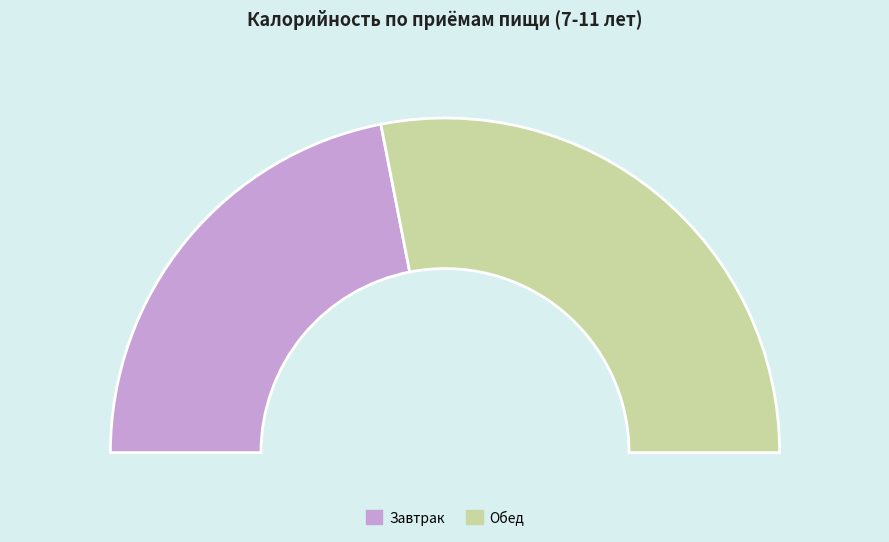

To the nearest percent, what is the combined percentage of Обед and Завтрак?

100%